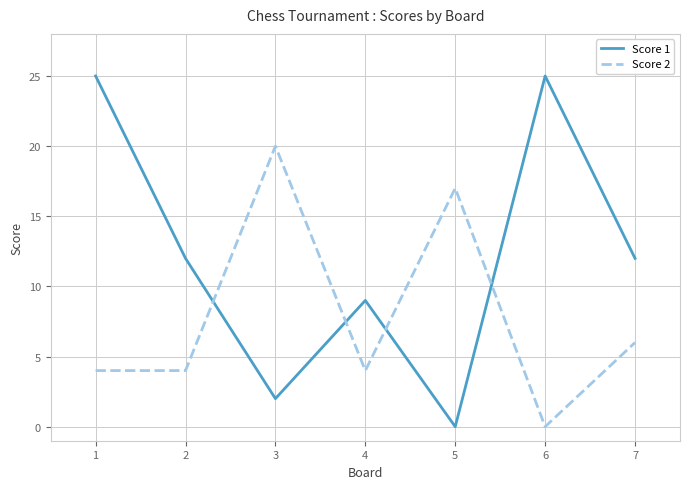

At 3, list the series in order from smallest to largest.

Score 1, Score 2